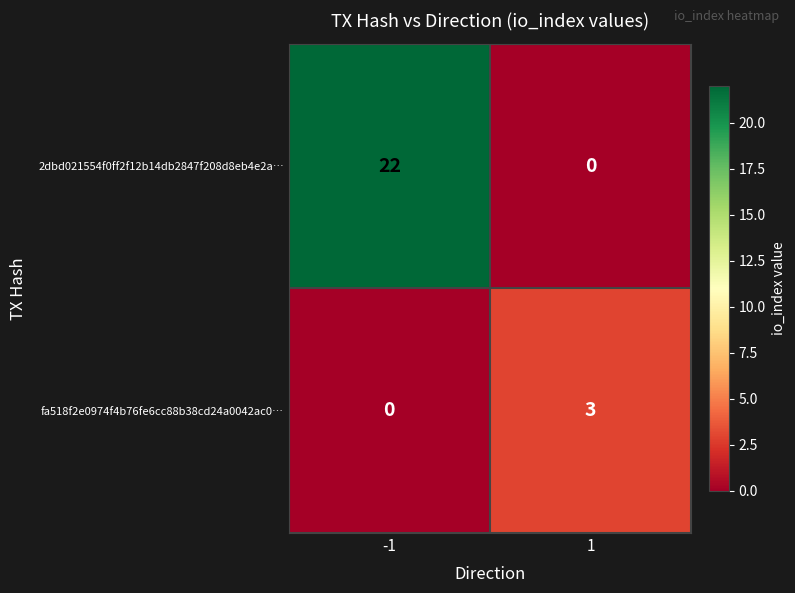

Reading left to right, extract all data points from this chart.

2dbd021554f0ff2f12b14db2847f208d8eb4e2a…: -1=22	1=0
fa518f2e0974f4b76fe6cc88b38cd24a0042ac0…: -1=0	1=3